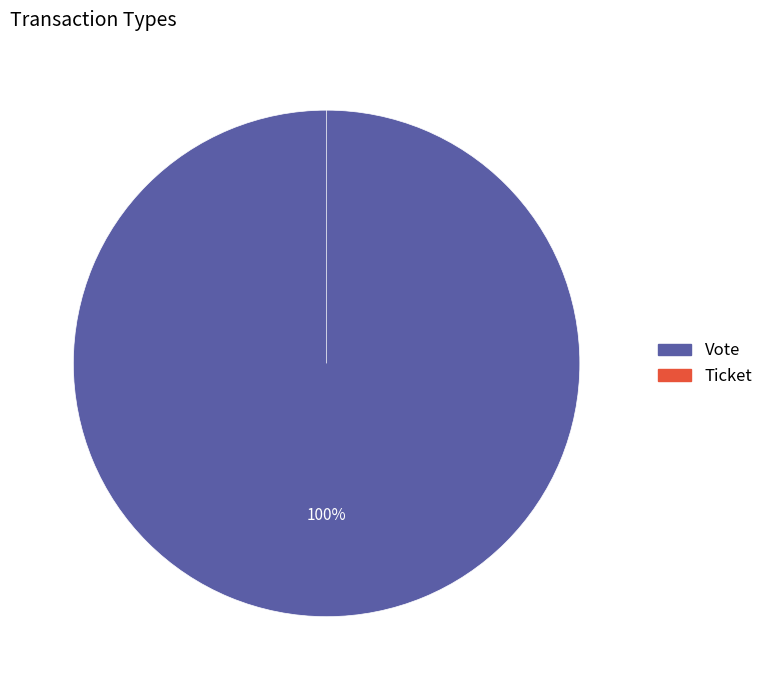

The Vote slice represents 99% of the pie. True or false?

False